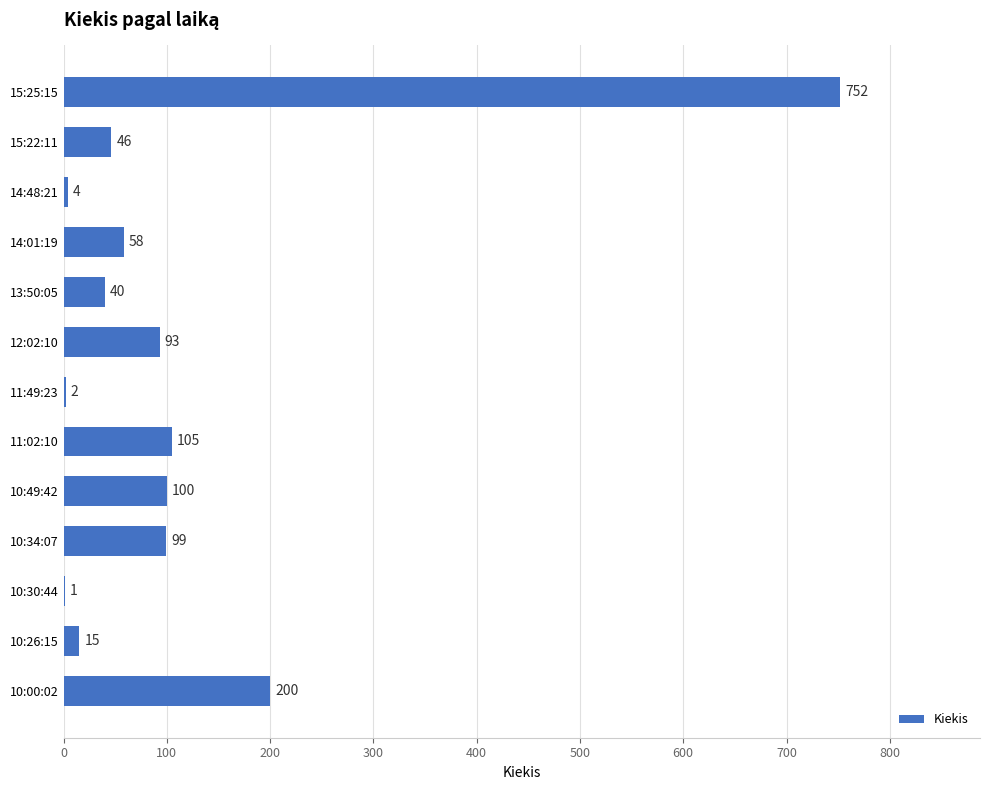

The chart shows a value of 752 at 15:25:15. True or false?

True